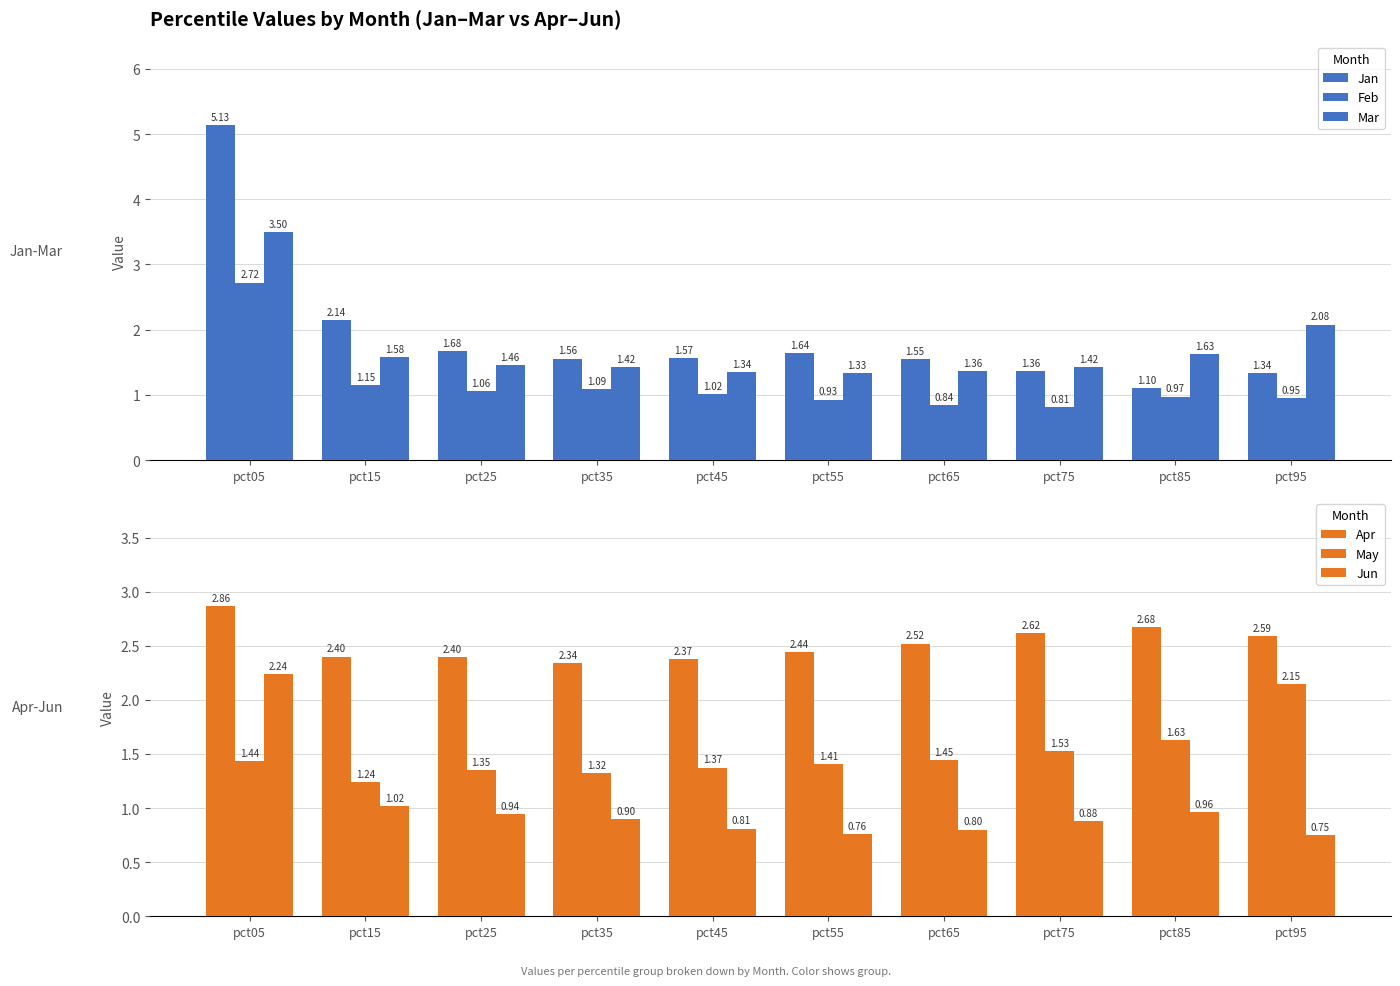

Read the Jan value at pct25.

1.7